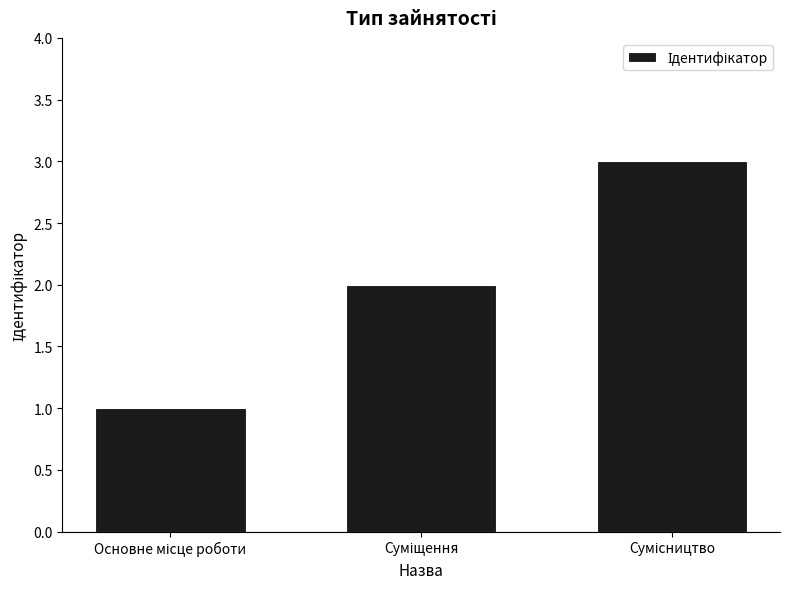

What is the greatest value displayed?

3